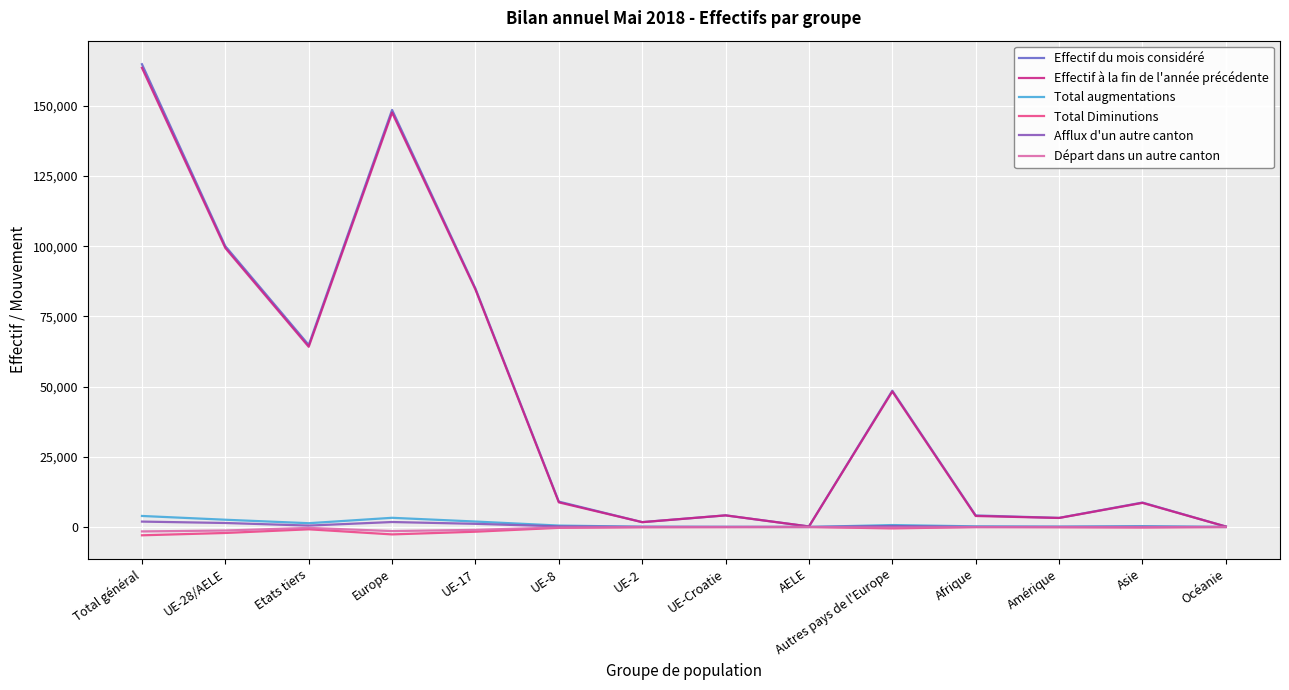

At which category is the sum across all series the highest?

Total général